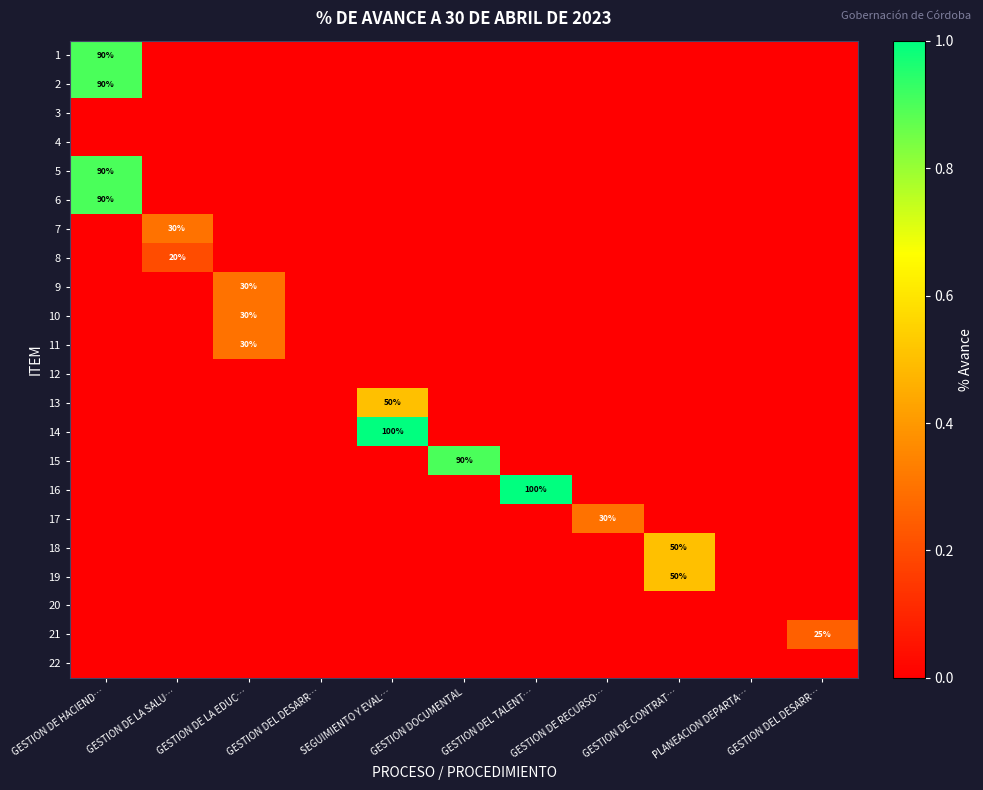

Count the 10 values in the range 0 to 1.

11